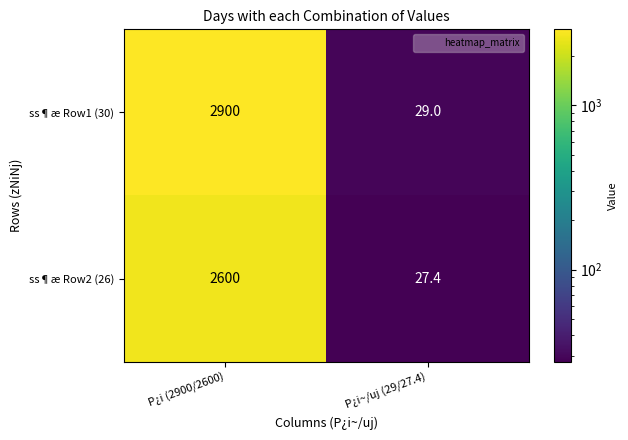

What is the spread (max minus min) of values at P¿i~/uj (29/27.4)?

1.6